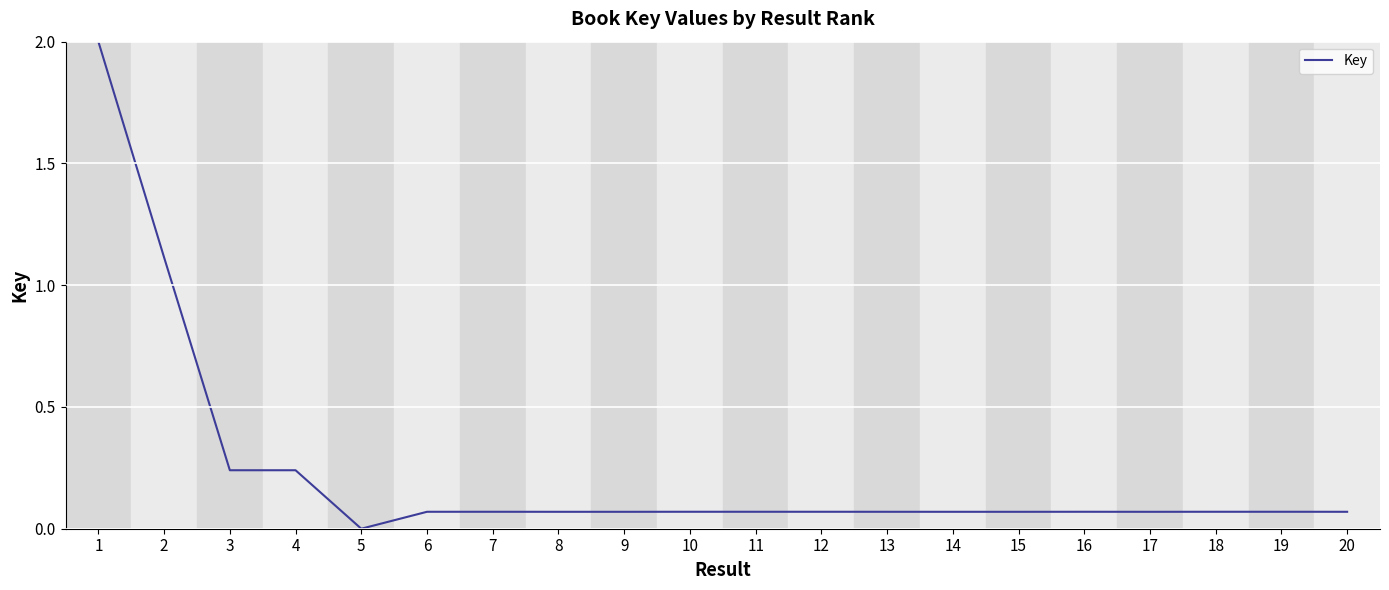

True or false: the data shows 0.0 at 20.

False